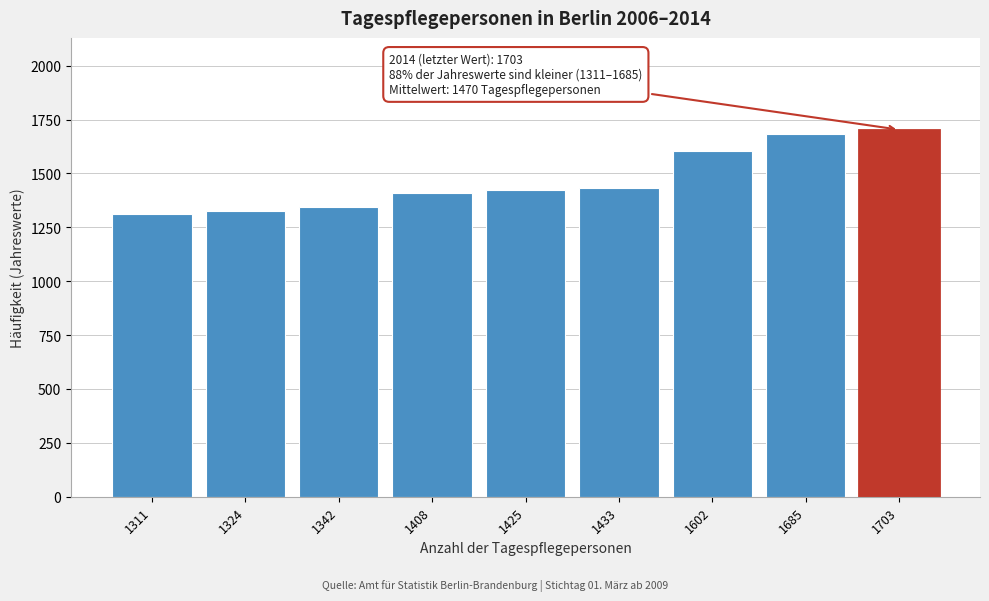

True or false: the data shows 1703 at 1703.

True